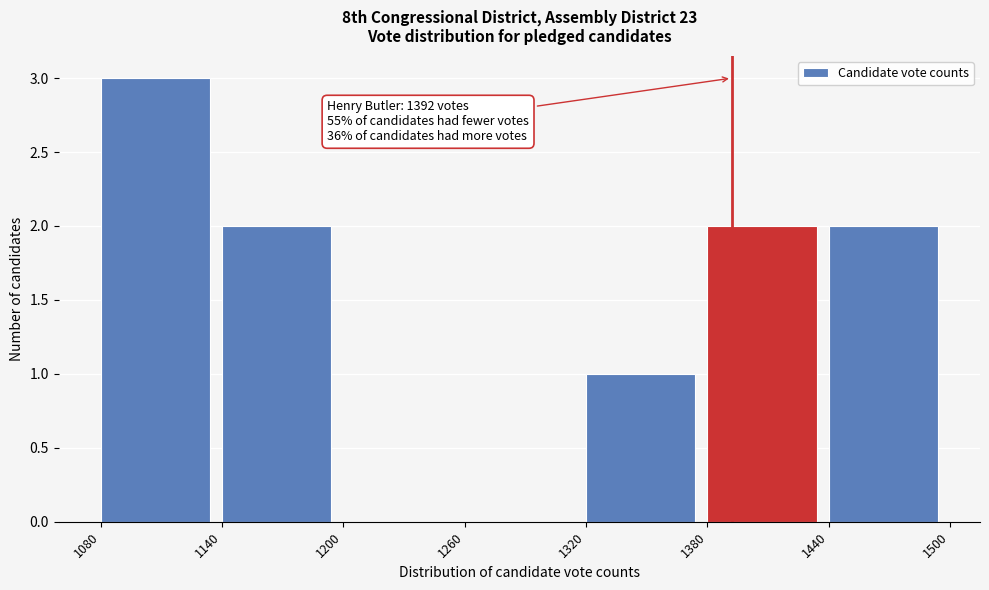

Over which range of the x-axis is the bar tallest?

1080 to 1140